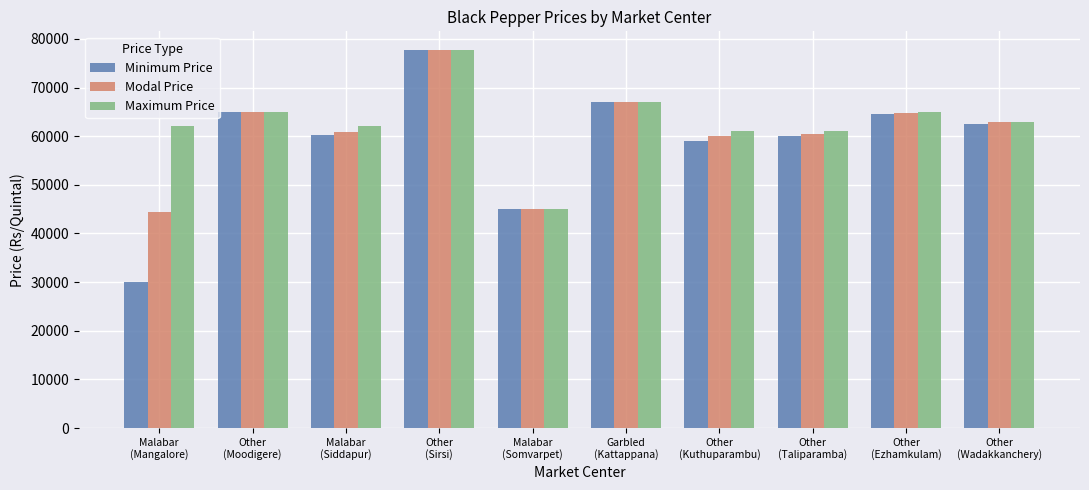

At which label is Minimum Price closest to 53840?

Other
(Kuthuparambu)